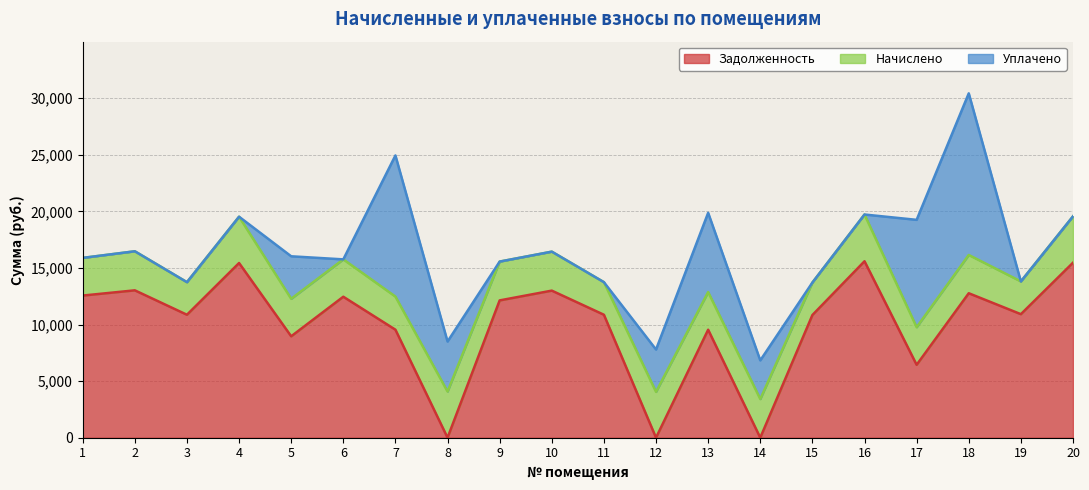

After their last crossing, which series has the higher values: Уплачено or Начислено?

Начислено